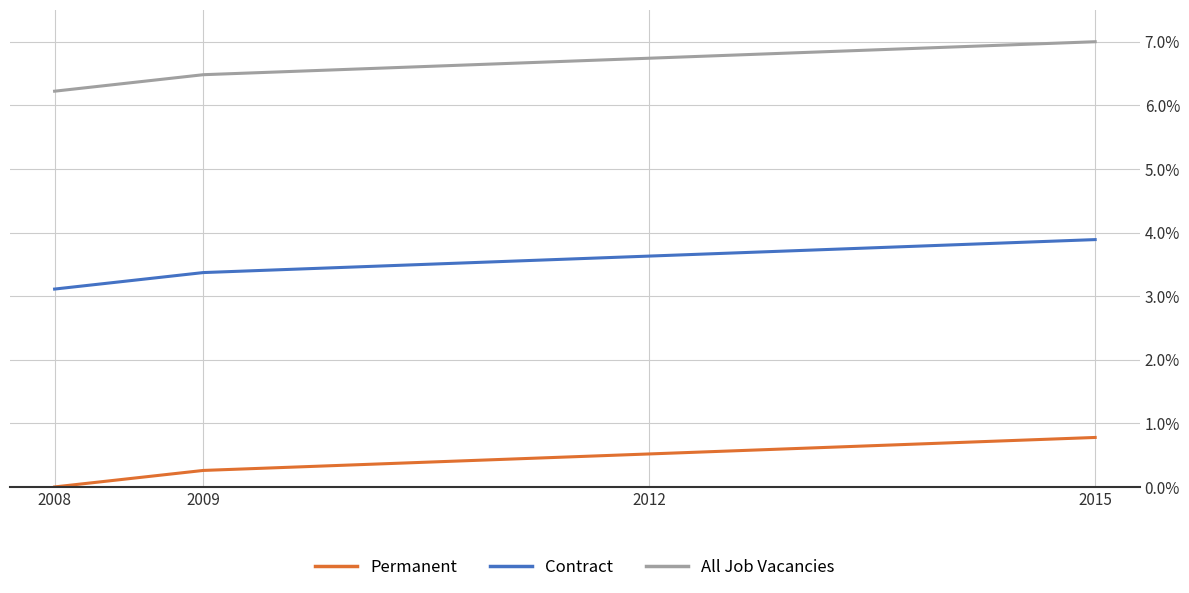

Does the chart display data point markers on the line(s)?

No